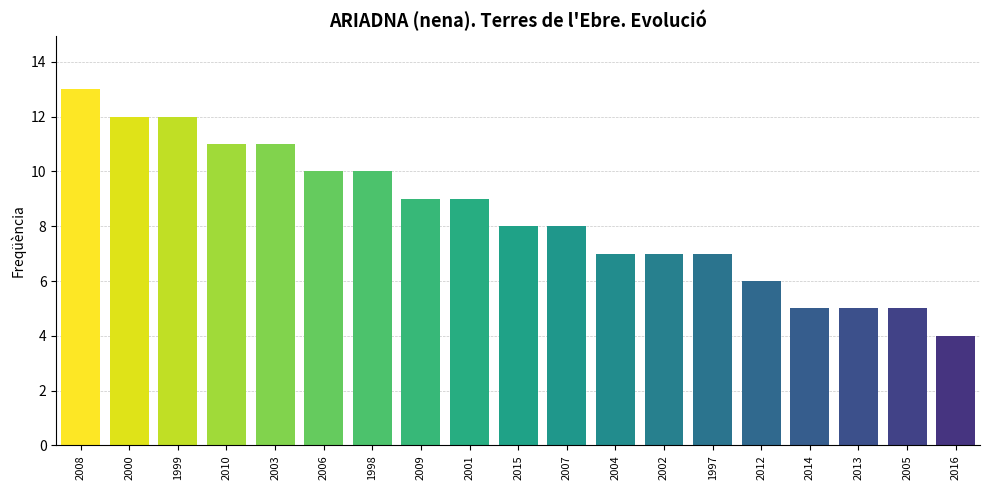

Does the chart contain any negative values?

No